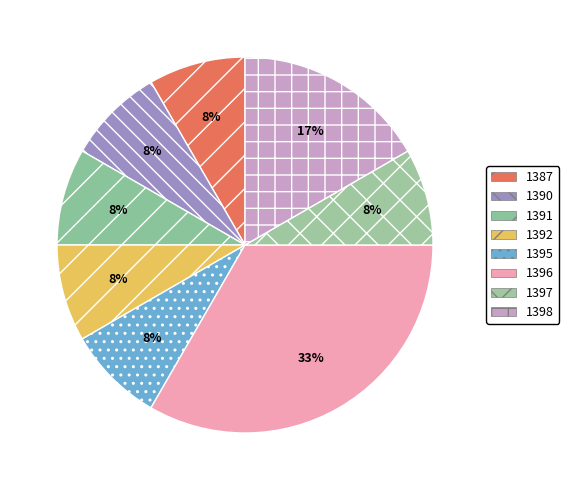

Is it true that 1391 is 8% of the pie?

True